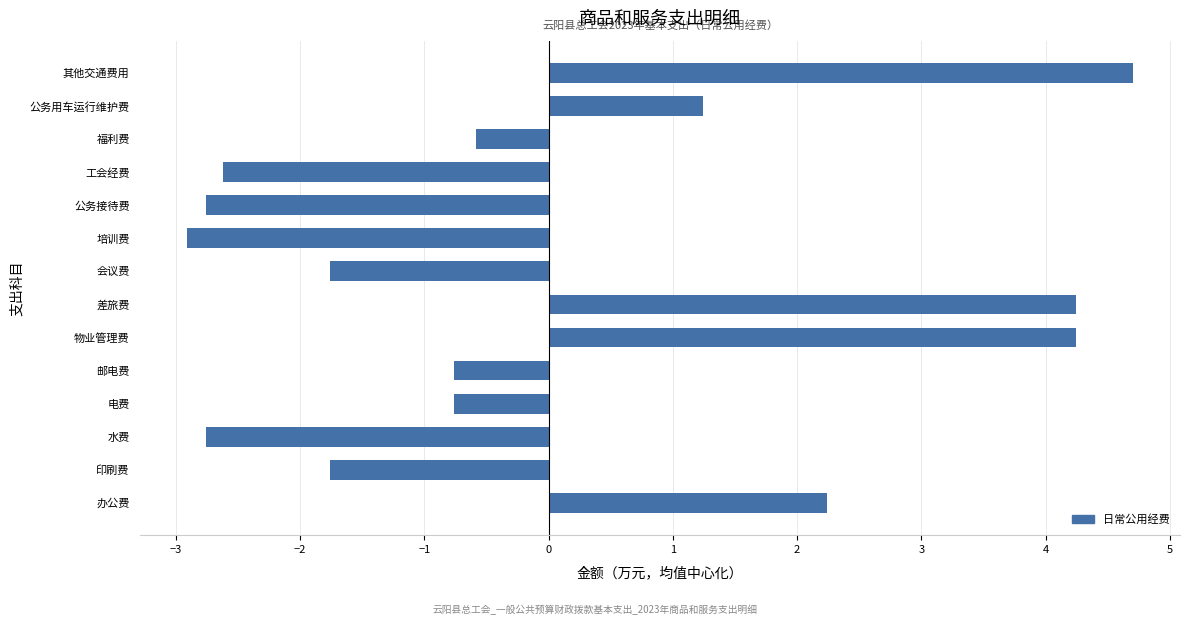

What is the maximum value shown in the chart?

4.7